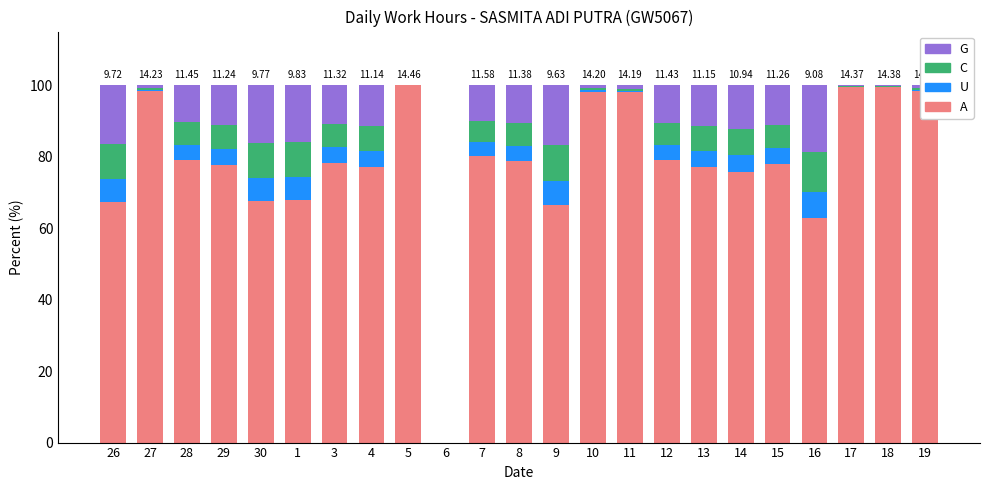

Does the chart contain stacked bars?

Yes